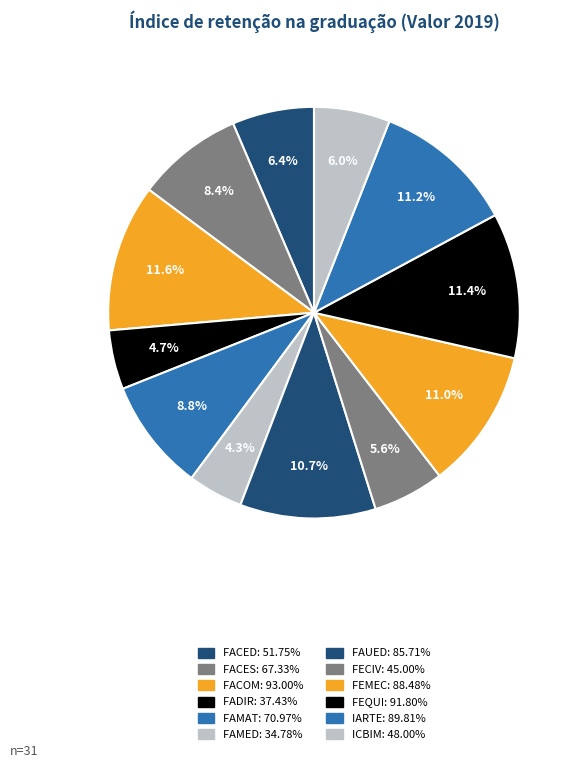

What percentage is the FAUED slice, to the nearest percent?

11%